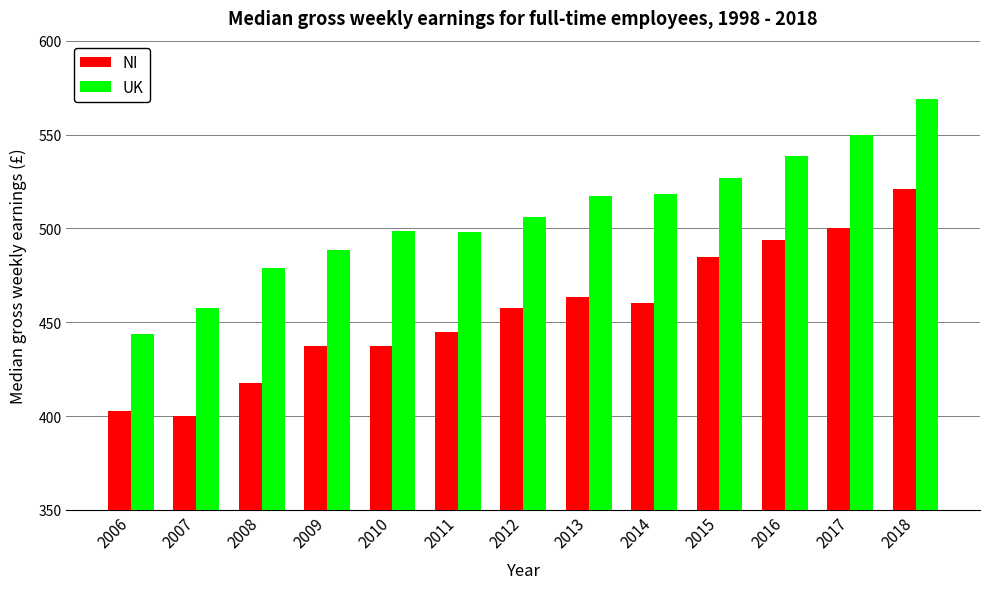

What is the difference between the maximum and minimum values in the UK series?

125.4